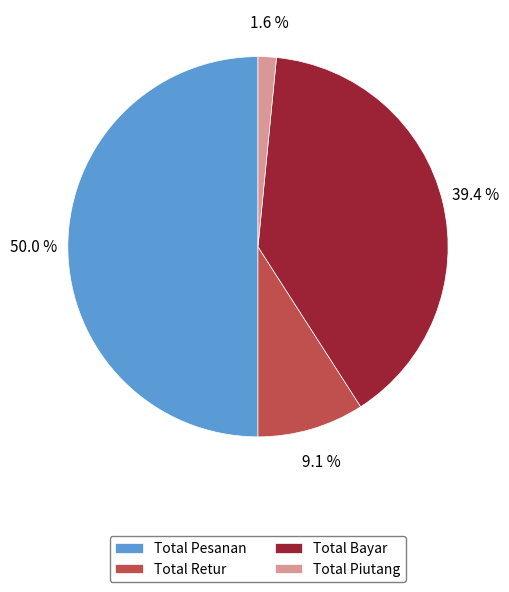

Count the number of slices in the pie.

4